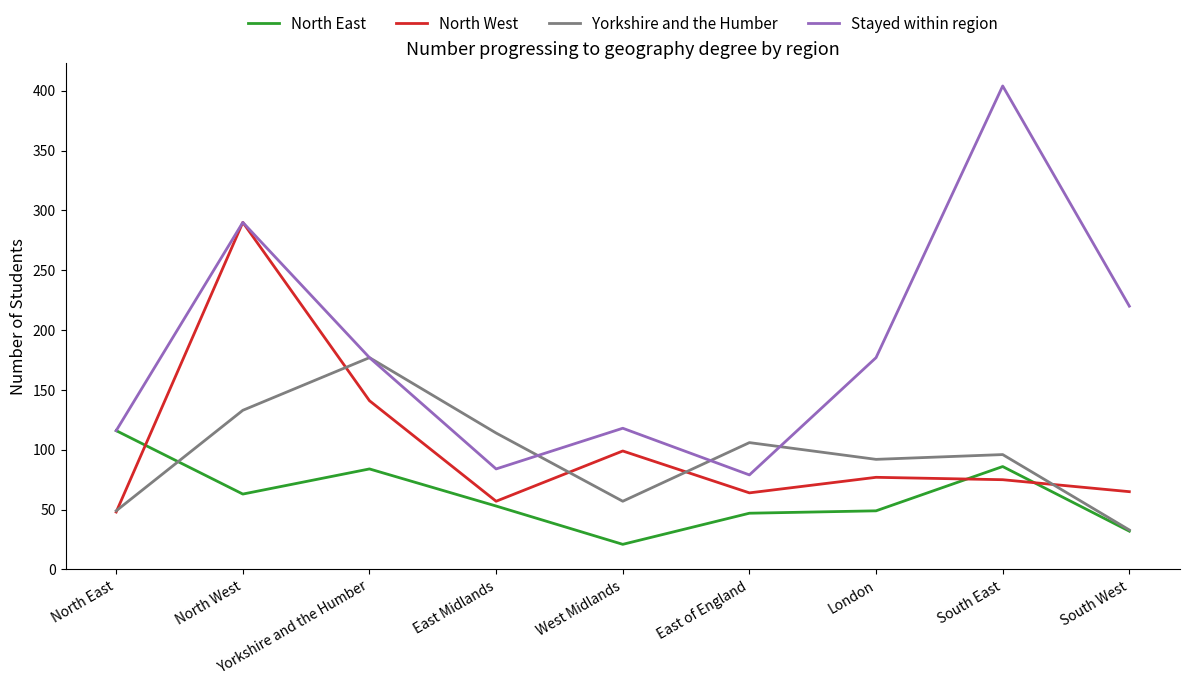

Between East Midlands and South East, which series saw the biggest shift?

Stayed within region